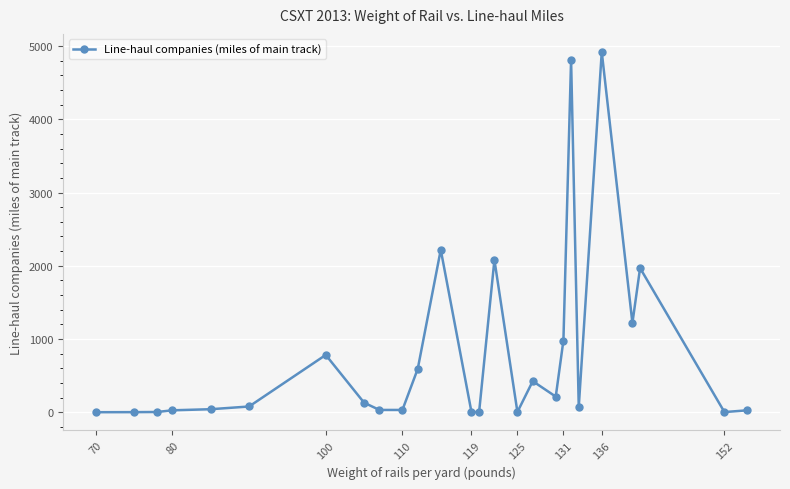

What is the maximum value shown in the chart?

4920